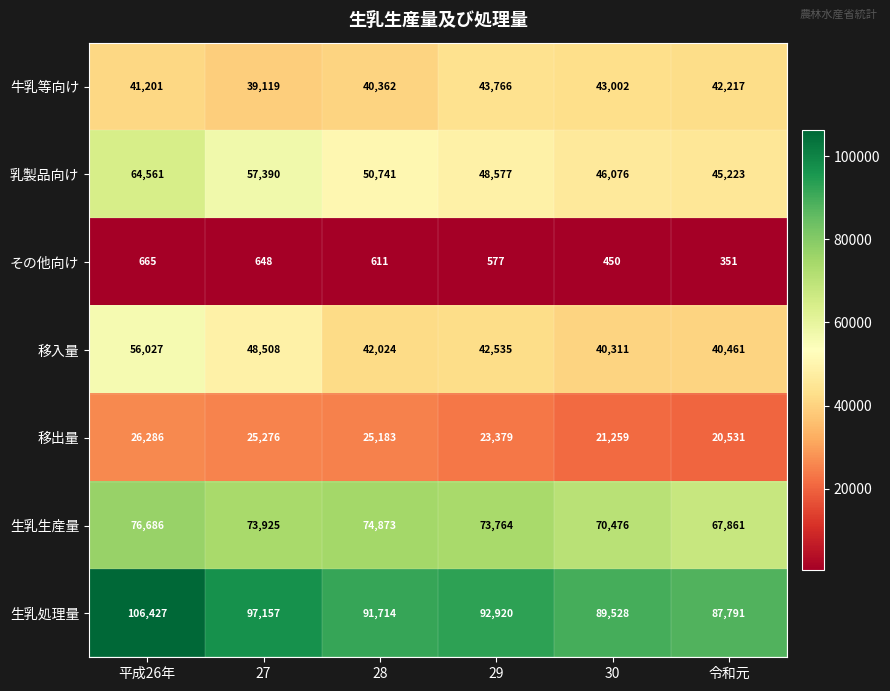

What is the difference between the highest and lowest values at 平成26年?

105762